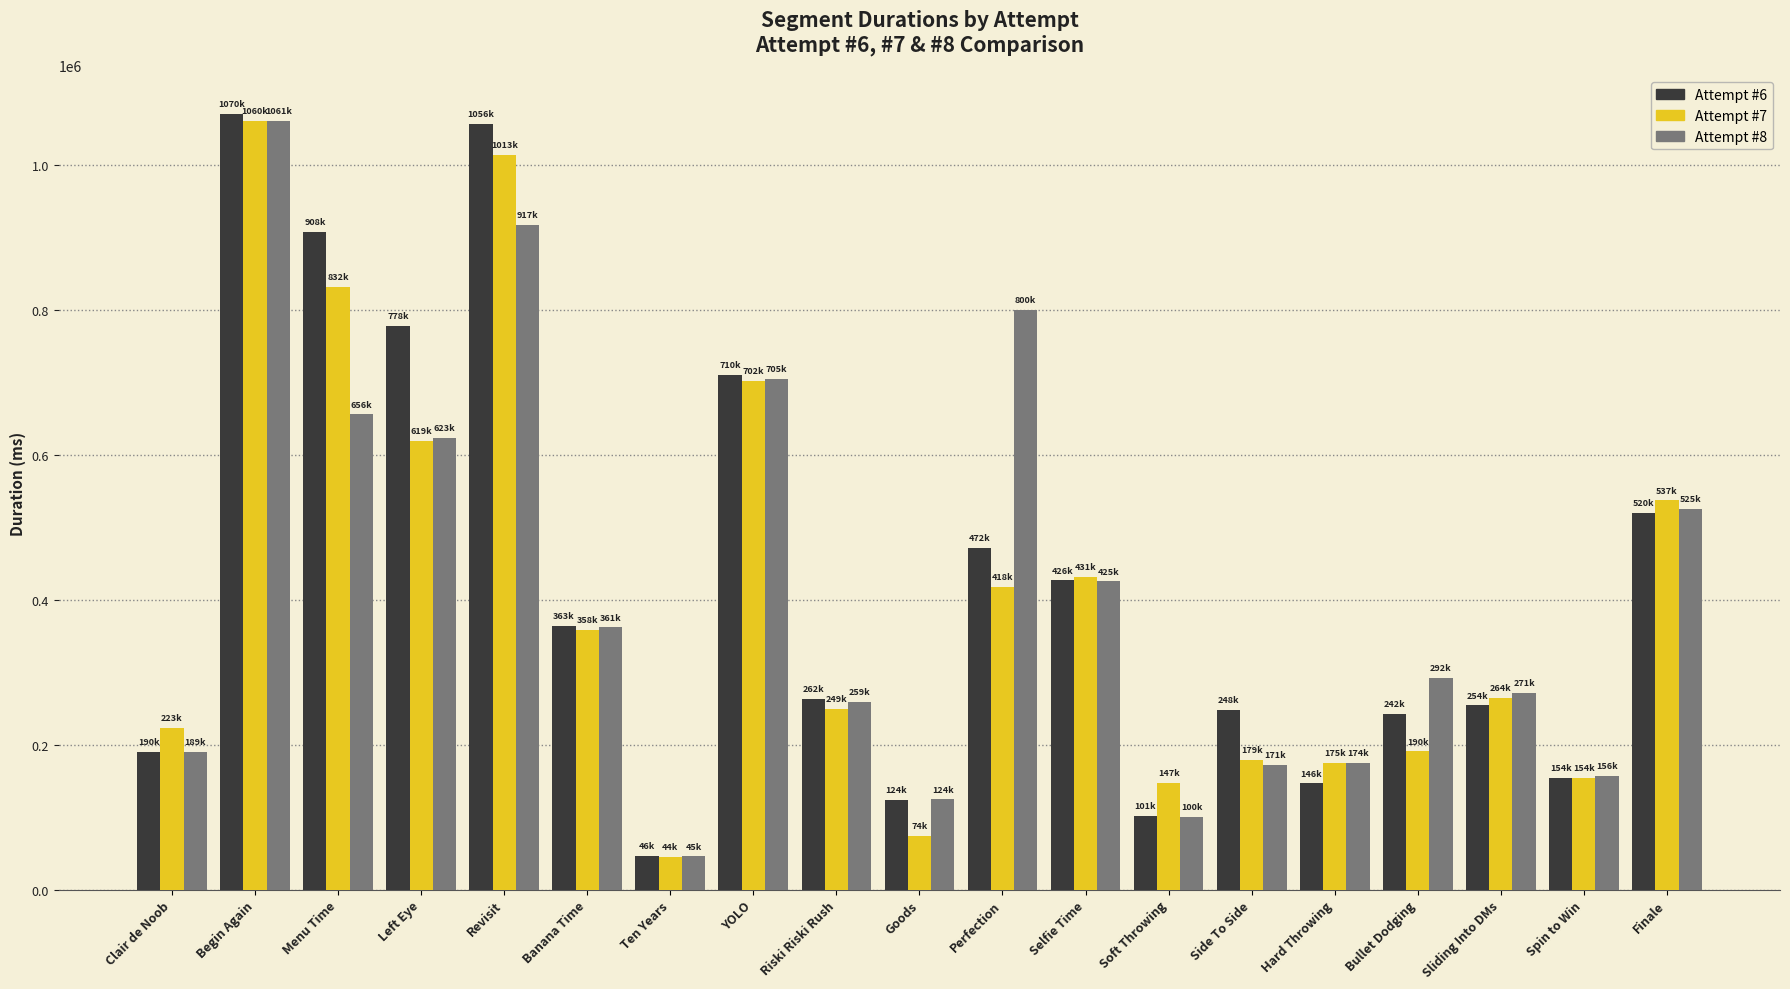

Are the bars horizontal?

No